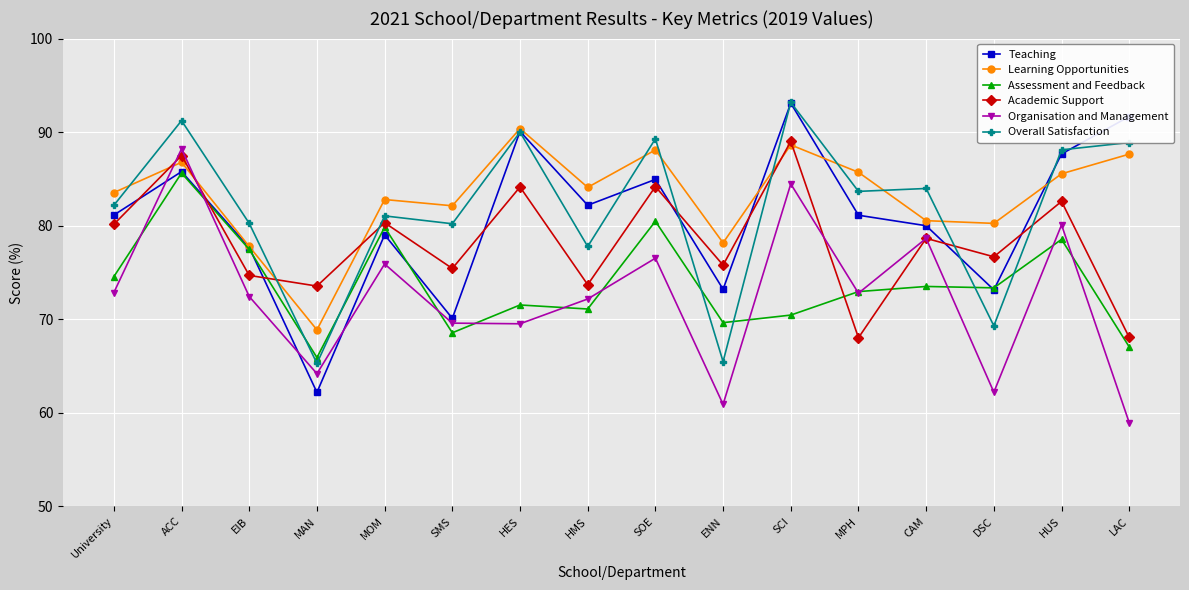

Is it true that Overall Satisfaction equals 50.8 at EIB?

False